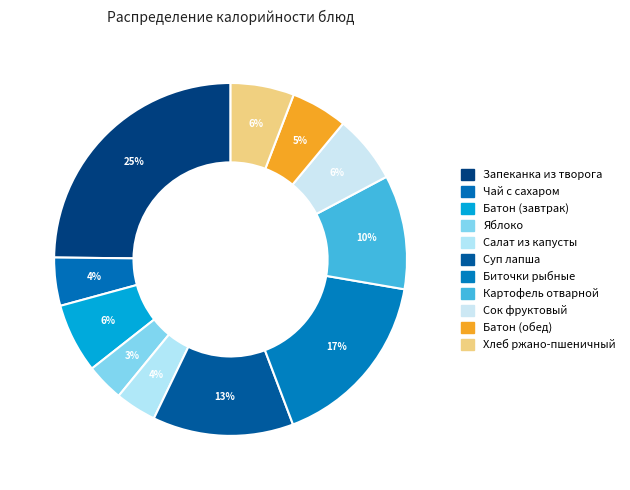

What percentage is the Сок фруктовый slice, to the nearest percent?

6%